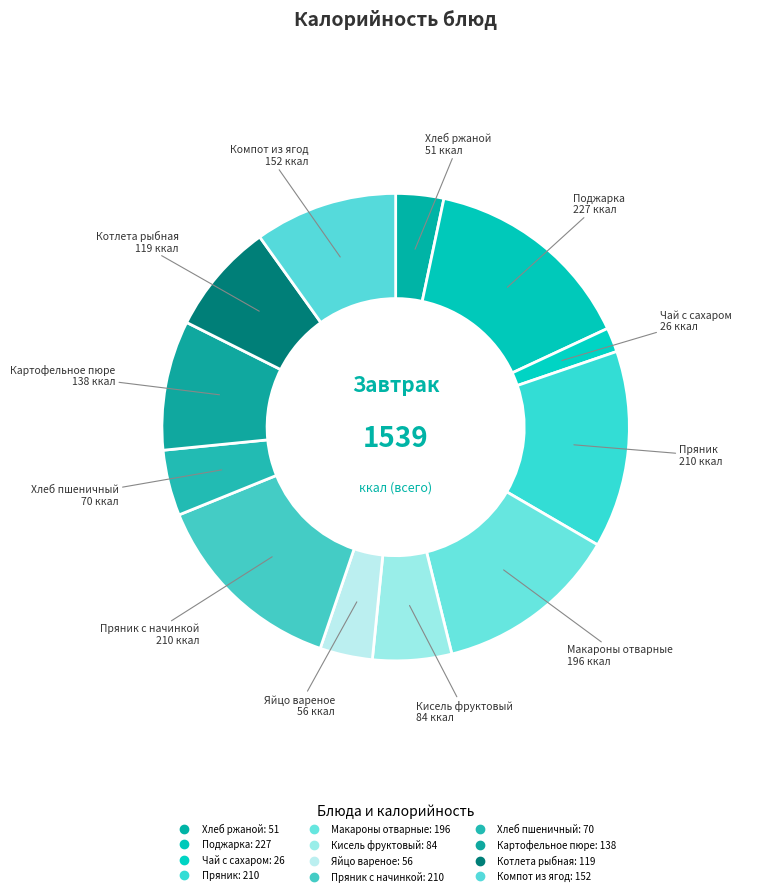

Does any single category account for the majority?

No